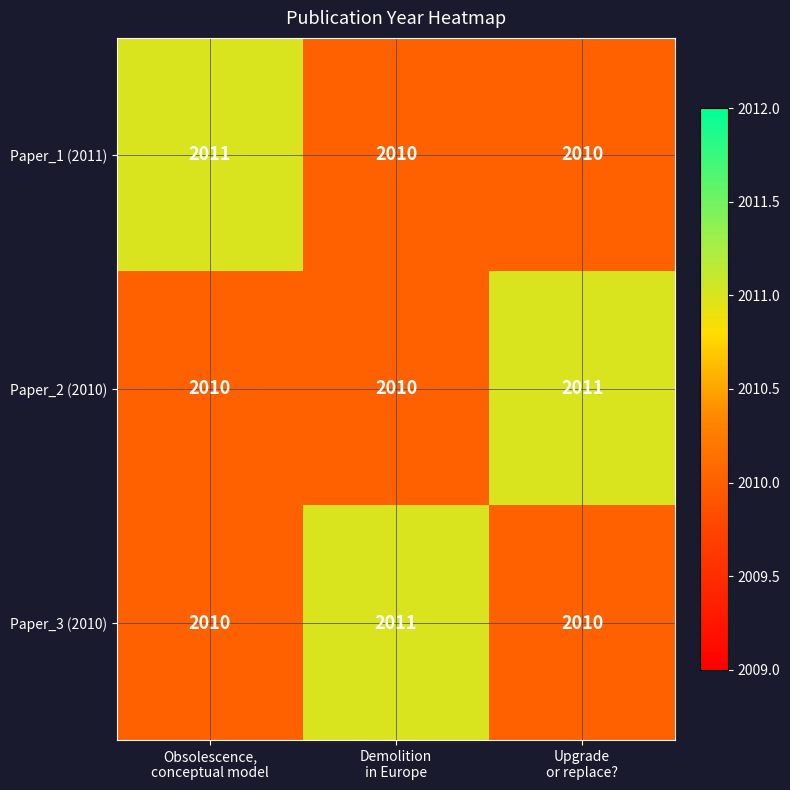

What is the maximum value for Paper_3 (2010)?

2011